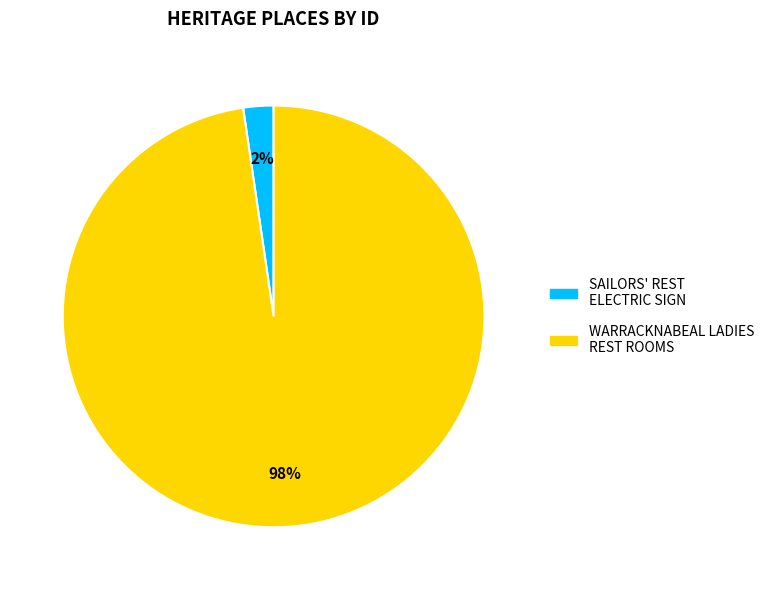

To the nearest percent, what is the average slice percentage?

50%